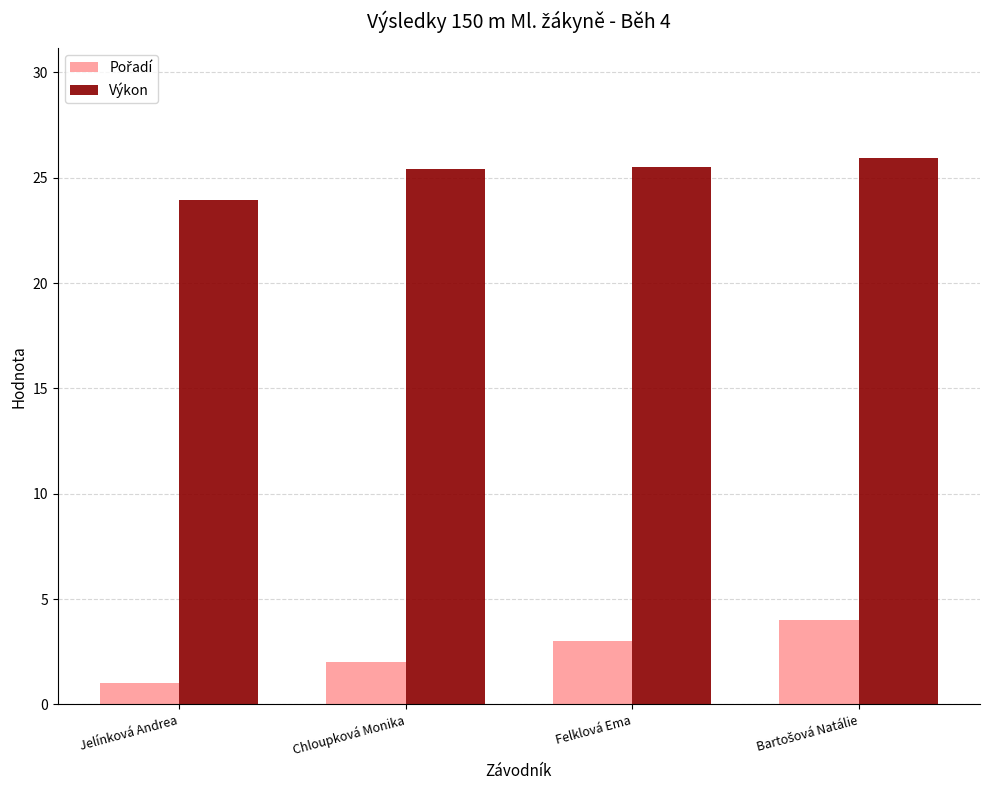

What is the spread (max minus min) of values at Jelínková Andrea?

22.9